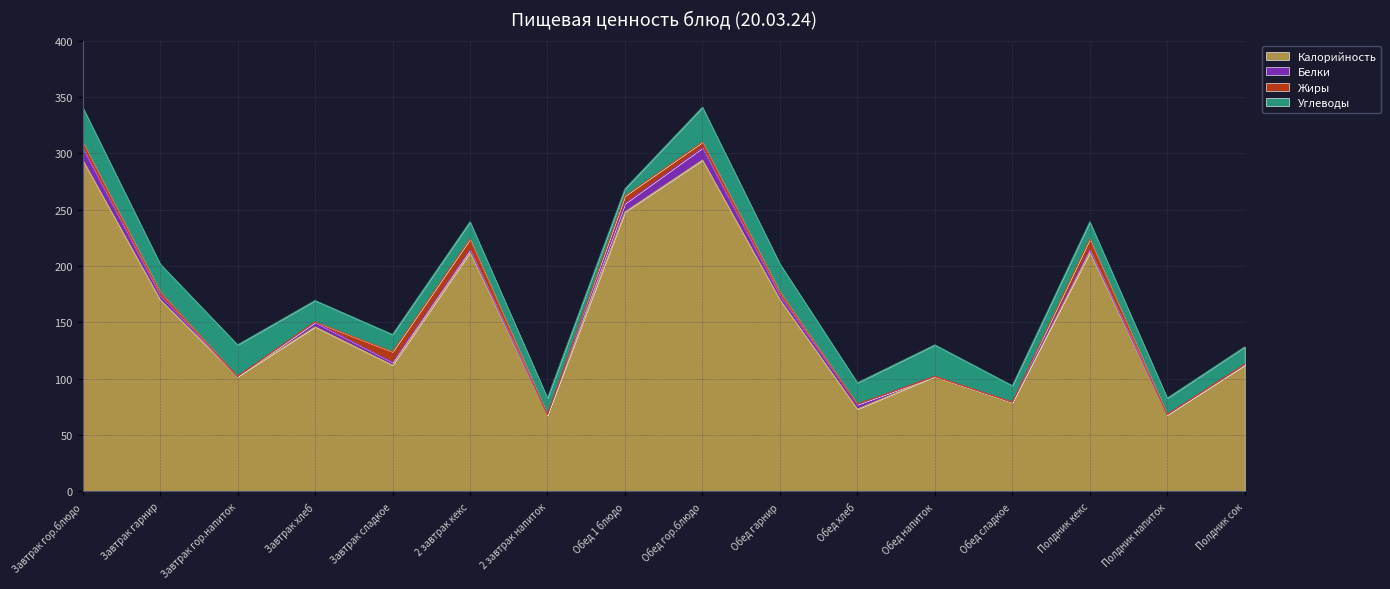

Reading right to left, what are all the values shown in this chart?

Калорийность: Полдник сок=112.0	Полдник напиток=68.0	Полдник кекс=212.0	Обед сладкое=79.0	Обед напиток=102.0	Обед хлеб=73.0	Обед гарнир=170.0	Обед гор.блюдо=294.0	Обед 1 блюдо=248.0	2 завтрак напиток=68.0	2 завтрак кекс=212.0	Завтрак сладкое=112.0	Завтрак хлеб=146.0	Завтрак гор.напиток=102.0	Завтрак гарнир=170.0	Завтрак гор.блюдо=294.0
Белки: Полдник сок=0.6	Полдник напиток=0.2	Полдник кекс=2.6	Обед сладкое=0.2	Обед напиток=0.0	Обед хлеб=4.0	Обед гарнир=3.8	Обед гор.блюдо=10.8	Обед 1 блюдо=7.4	2 завтрак напиток=0.2	2 завтрак кекс=2.6	Завтрак сладкое=2.6	Завтрак хлеб=4.0	Завтрак гор.напиток=0.0	Завтрак гарнир=3.8	Завтрак гор.блюдо=10.8
Жиры: Полдник сок=0.3	Полдник напиток=0.1	Полдник кекс=9.3	Обед сладкое=0.1	Обед напиток=0.0	Обед хлеб=0.4	Обед гарнир=3.3	Обед гор.блюдо=5.2	Обед 1 блюдо=6.8	2 завтрак напиток=0.1	2 завтрак кекс=9.3	Завтрак сладкое=9.3	Завтрак хлеб=0.4	Завтрак гор.напиток=0.0	Завтрак гарнир=3.3	Завтрак гор.блюдо=5.2
Углеводы: Полдник сок=15.3	Полдник напиток=14.5	Полдник кекс=15.3	Обед сладкое=14.5	Обед напиток=28.0	Обед хлеб=18.9	Обед гарнир=24.7	Обед гор.блюдо=30.9	Обед 1 блюдо=6.2	2 завтрак напиток=14.5	2 завтрак кекс=15.3	Завтрак сладкое=15.3	Завтрак хлеб=18.9	Завтрак гор.напиток=28.0	Завтрак гарнир=24.7	Завтрак гор.блюдо=30.9